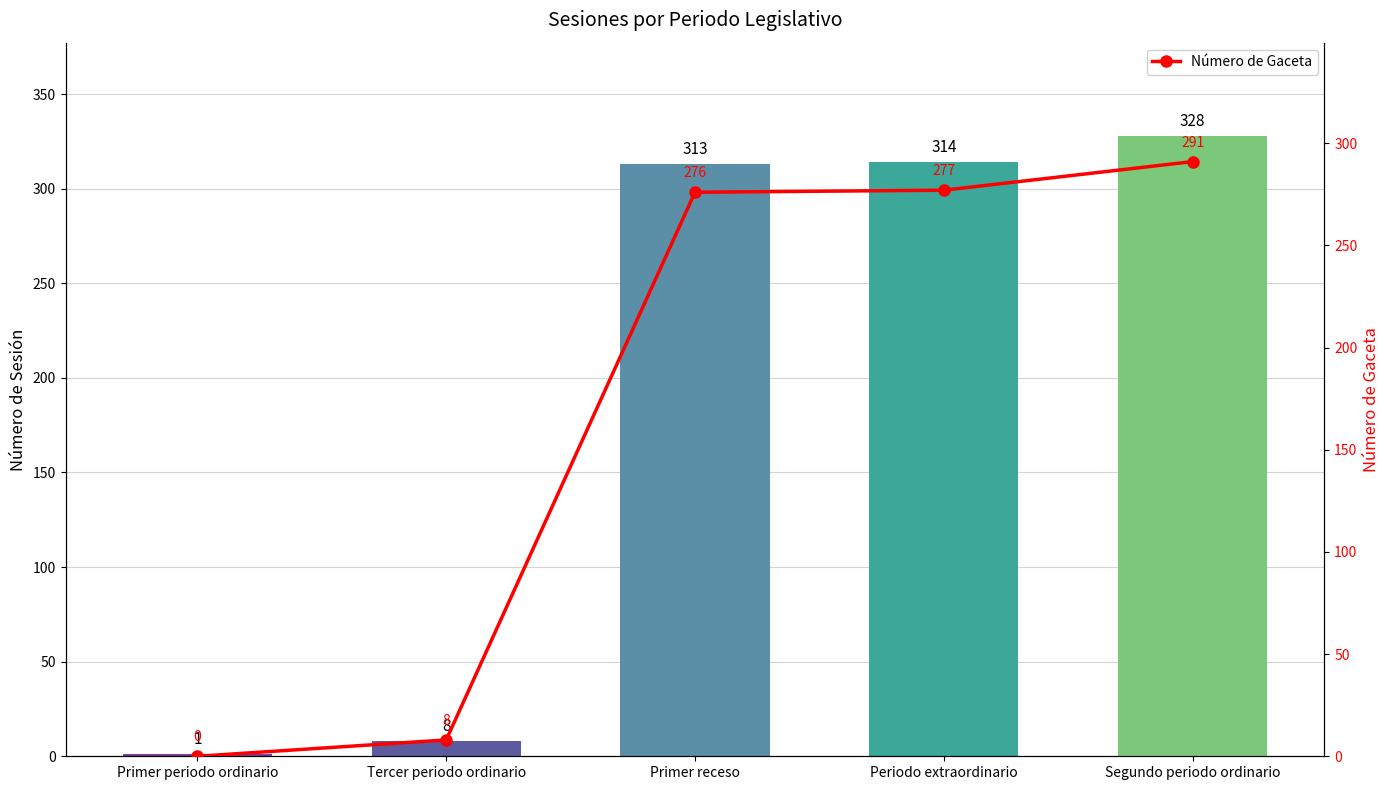

What is the difference between the highest and lowest values at Periodo extraordinario?

37